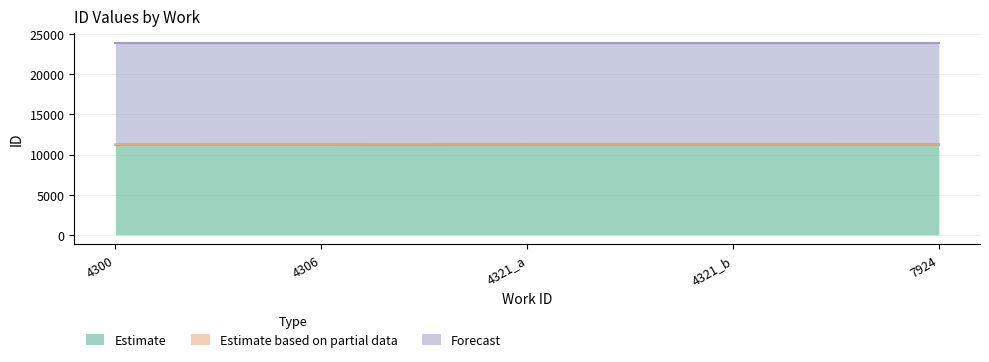

What is the maximum value for Estimate based on partial data?

11266